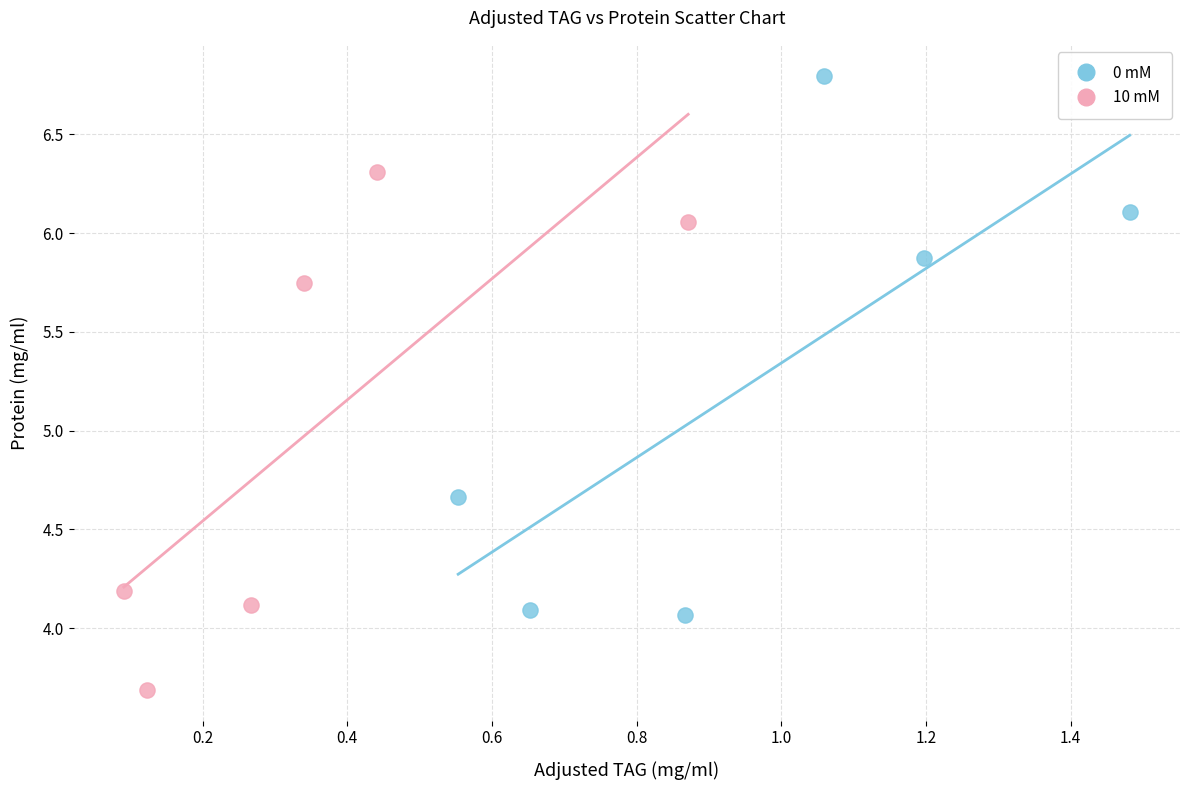

Which series contains the lowest Y value?

10 mM